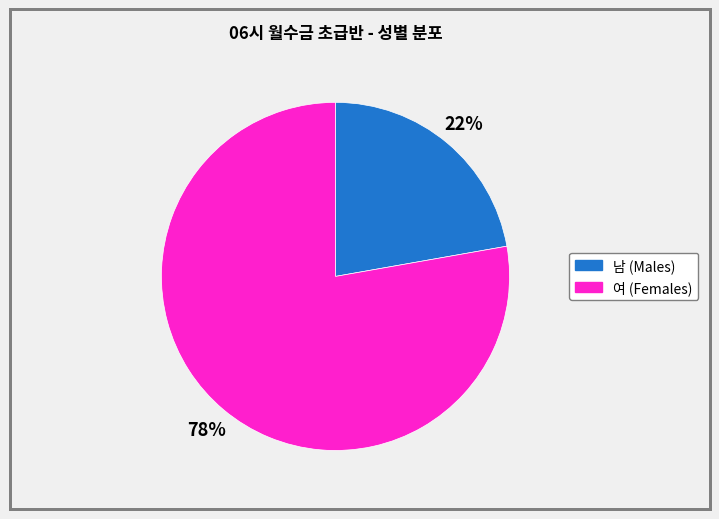

To the nearest percent, what is the average slice percentage?

50%